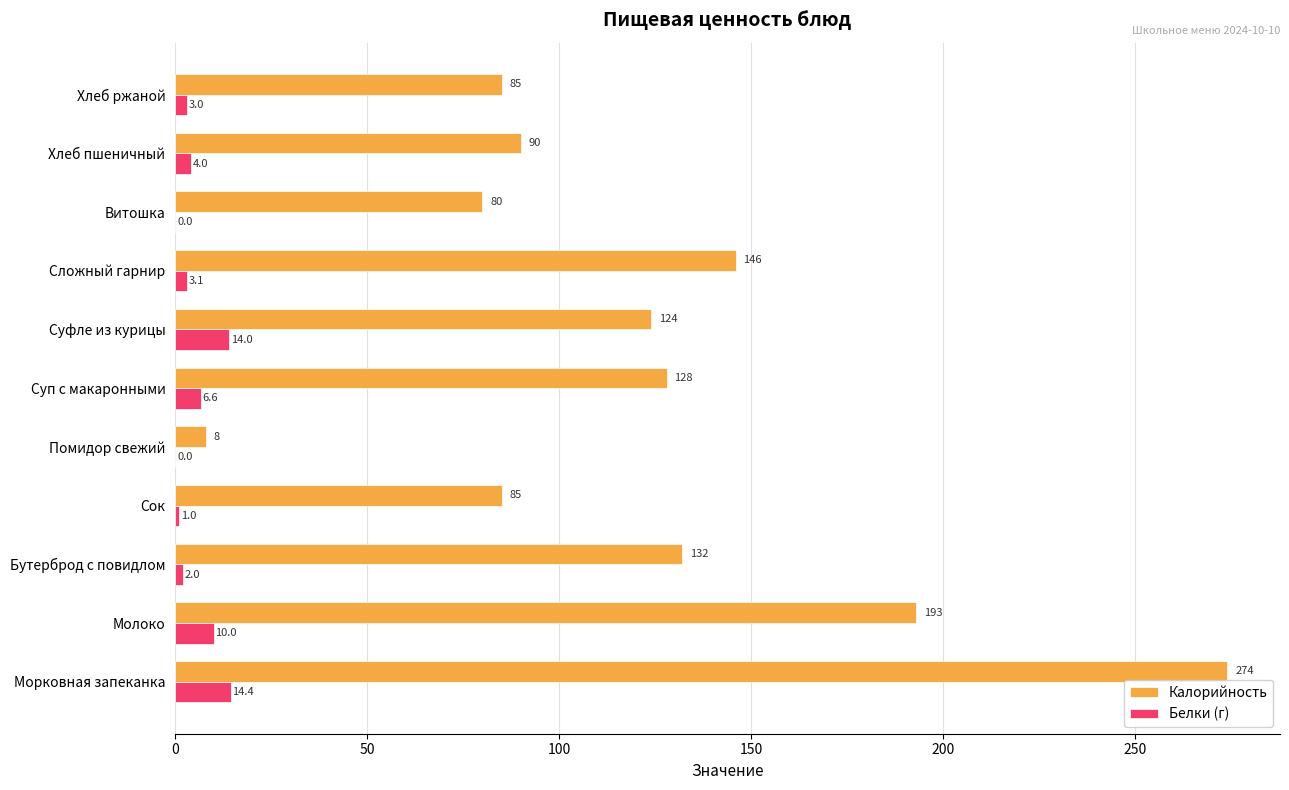

What is the average value of the Калорийность series?

122.3